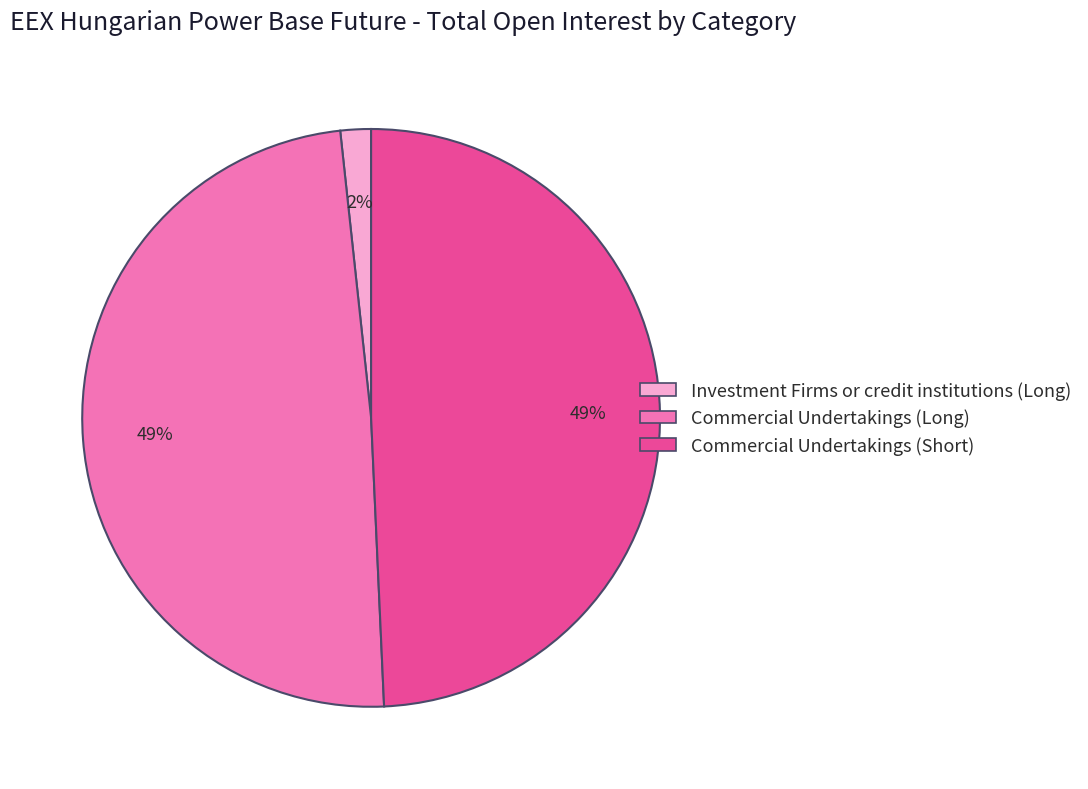

Do Commercial Undertakings (Short) and Investment Firms or credit institutions (Long) together represent more than half of the pie?

Yes